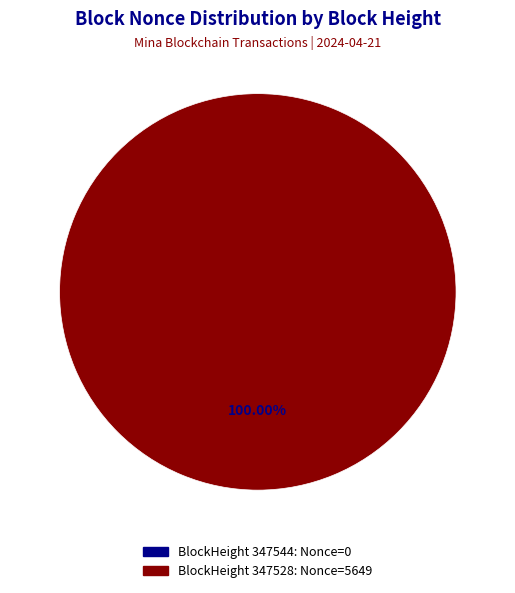

Count the number of slices in the pie.

2